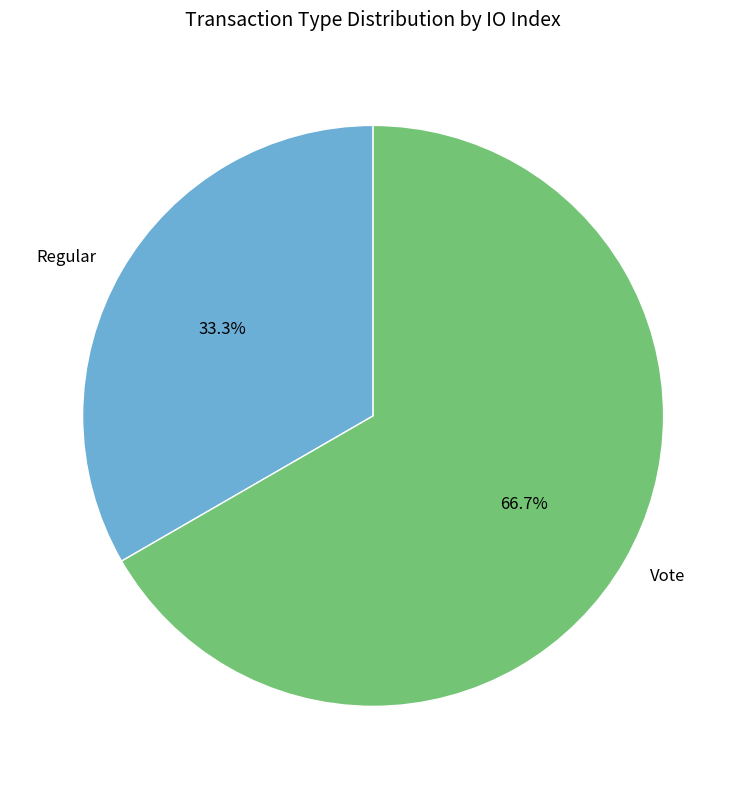

What is the ratio of the value at Regular to the value at Vote?

0.5